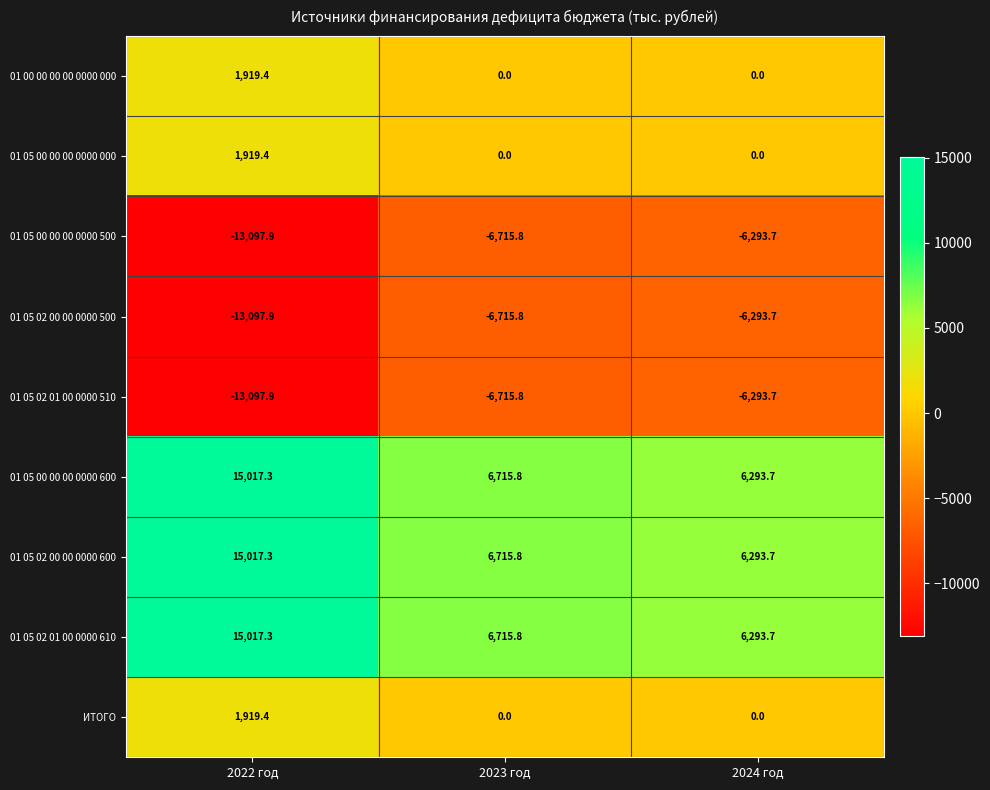

The value of 01 05 02 00 00 0000 600 at 2023 год is 6715.8. True or false?

True